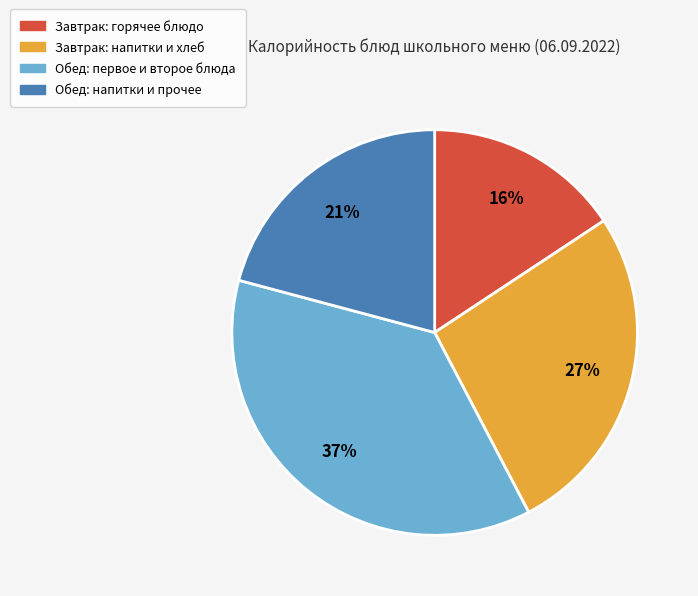

To the nearest percent, what is the difference between the largest and smallest slice percentages?

21%